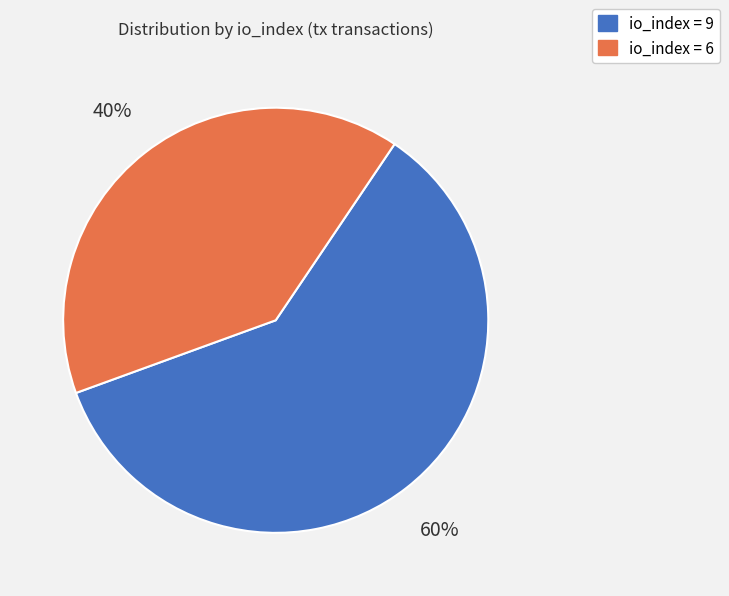

To the nearest percent, what is the difference between the largest and smallest slice percentages?

20%